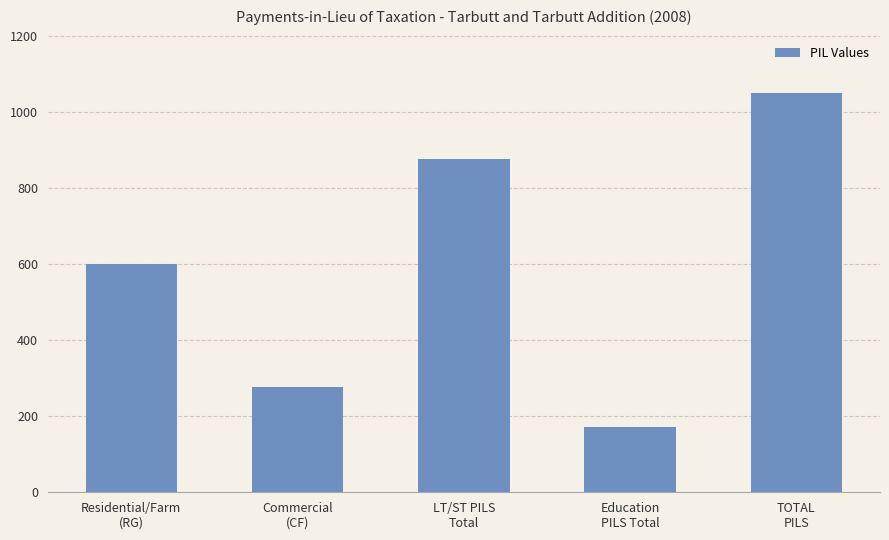

What value does the data have at Residential/Farm
(RG), to the nearest 100?

600